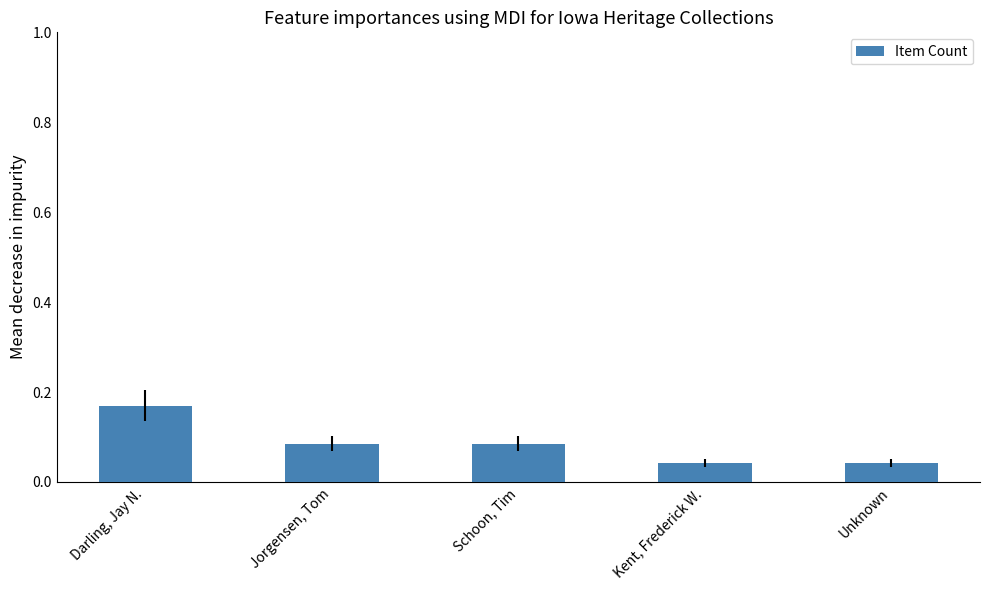

At which category does the chart reach its peak across all series?

Darling, Jay N.